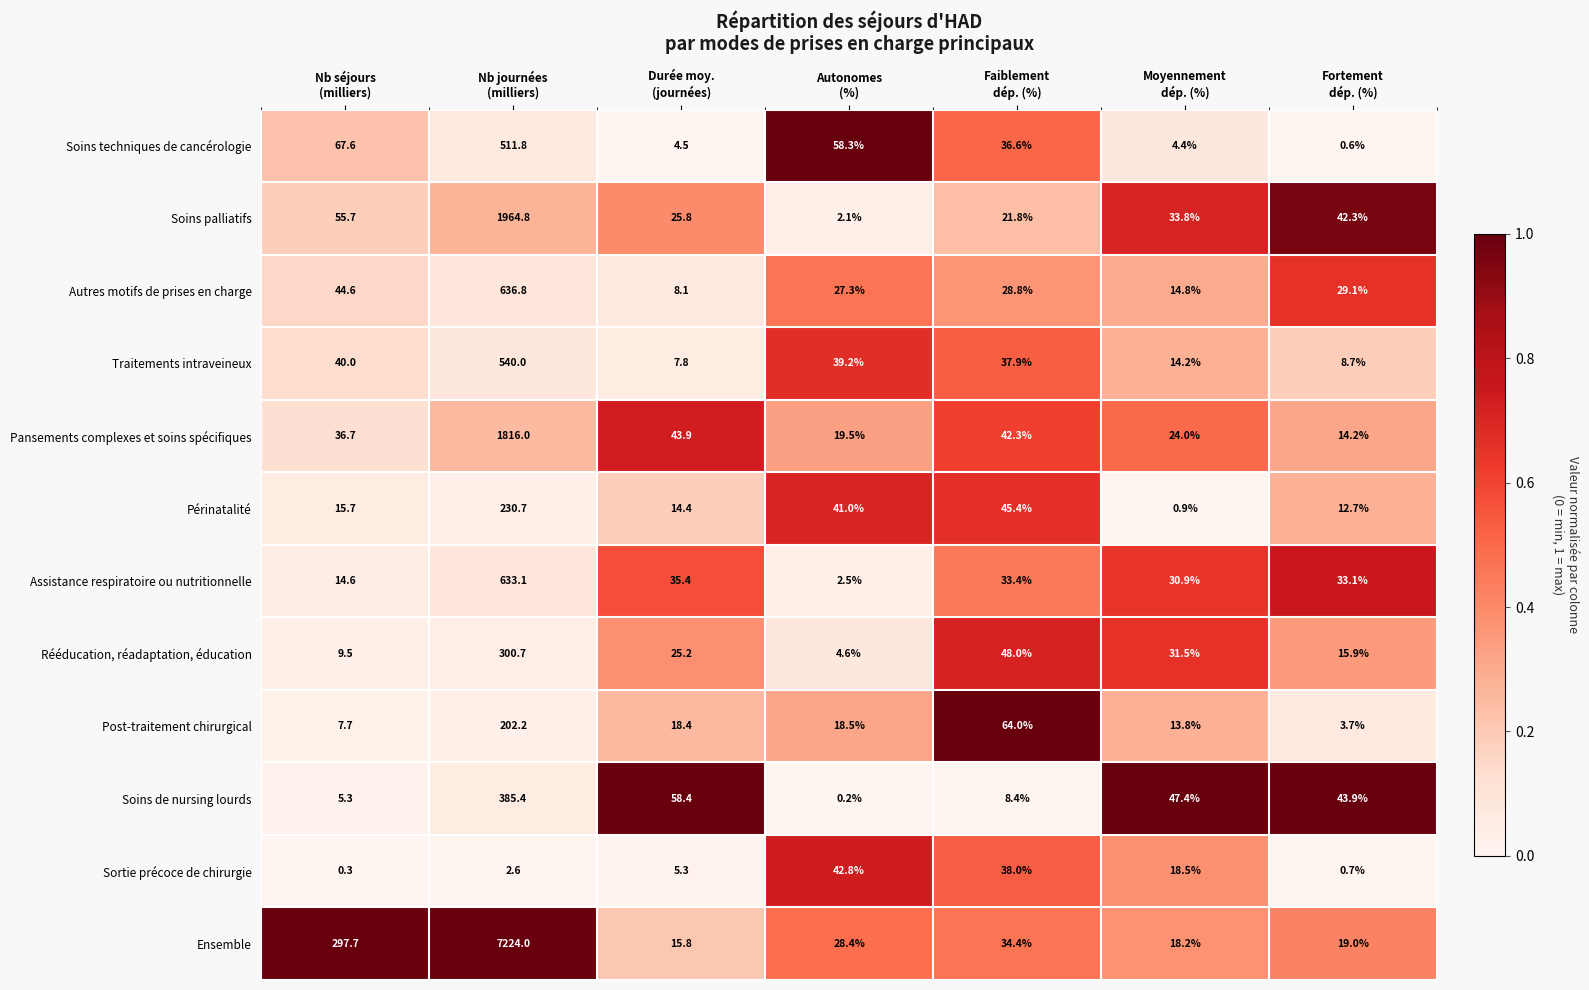

List the series in order of their peak value, lowest first.

Sortie précoce de chirurgie, Post-traitement chirurgical, Périnatalité, Rééducation, réadaptation, éducation, Soins de nursing lourds, Soins techniques de cancérologie, Traitements intraveineux, Assistance respiratoire ou nutritionnelle, Autres motifs de prises en charge, Pansements complexes et soins spécifiques, Soins palliatifs, Ensemble